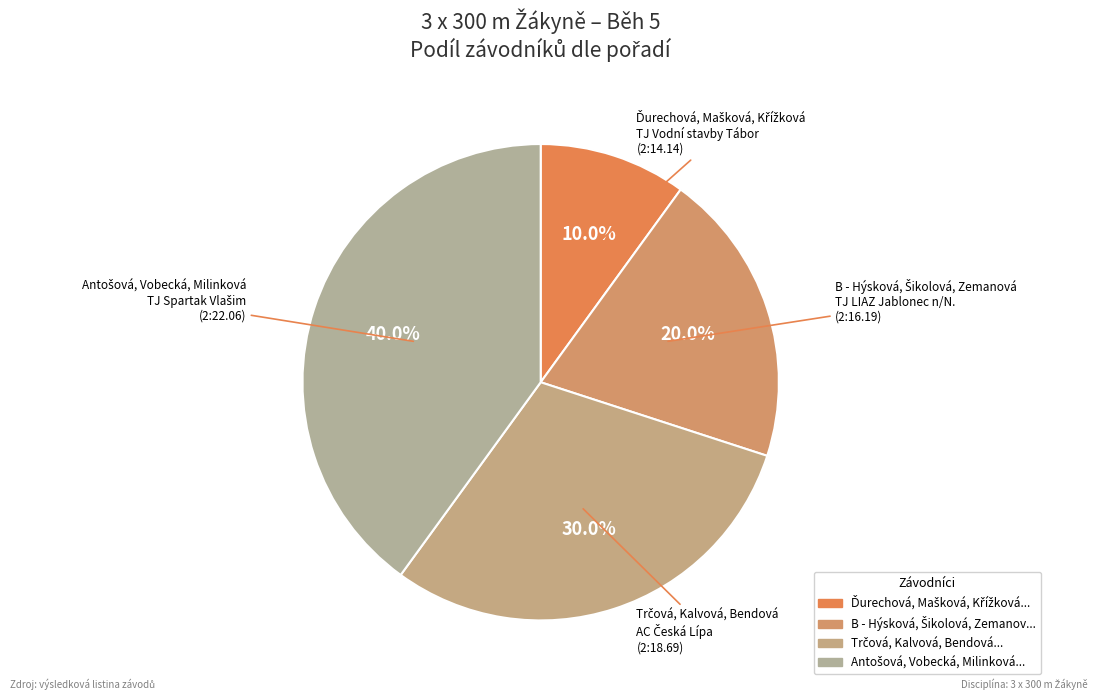

How many segments does this pie chart have?

4